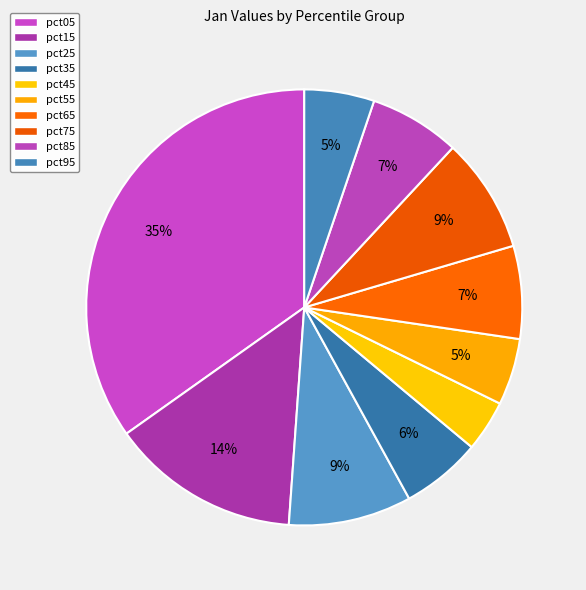

How many slices are in this pie chart?

10